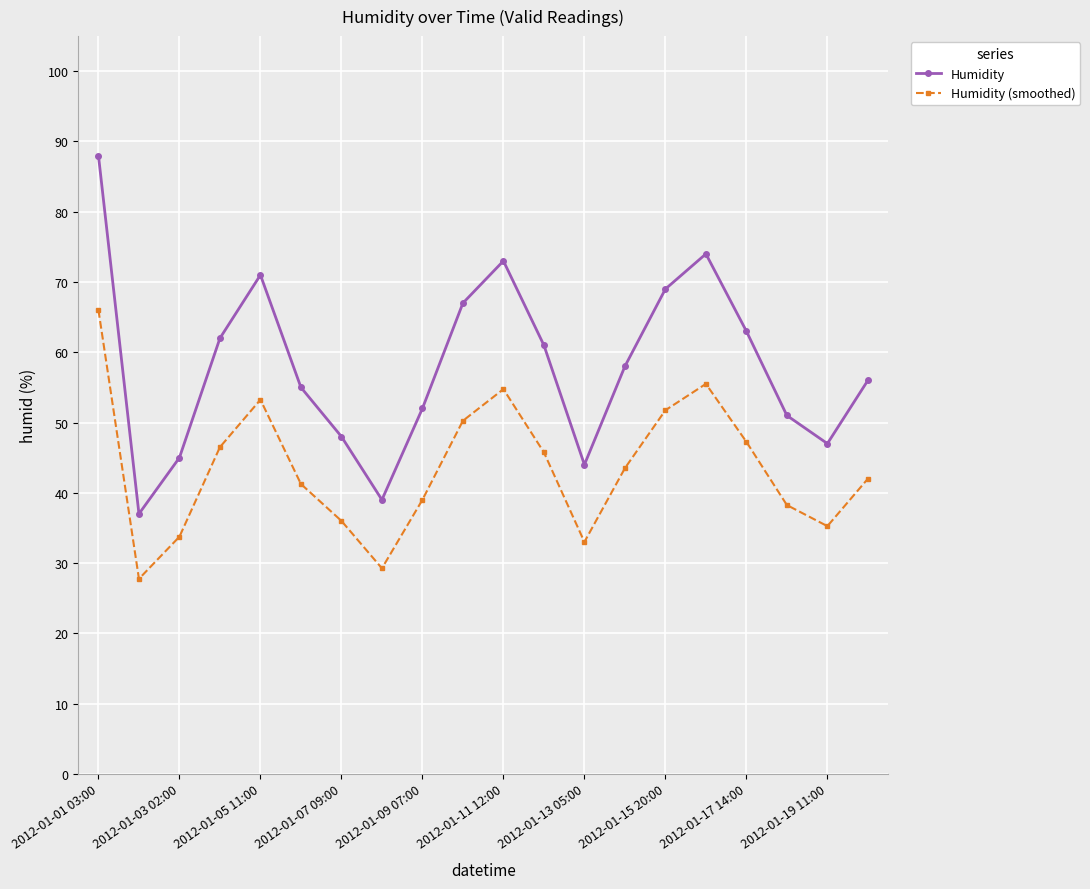

At how many categories does at least one series exceed 84?

1